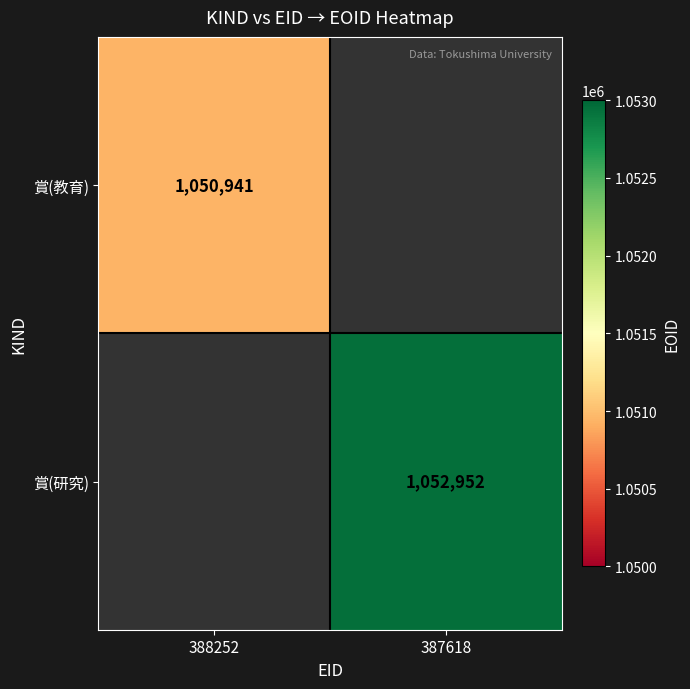

The value of 賞(研究) at 387618 is 1052952. True or false?

True